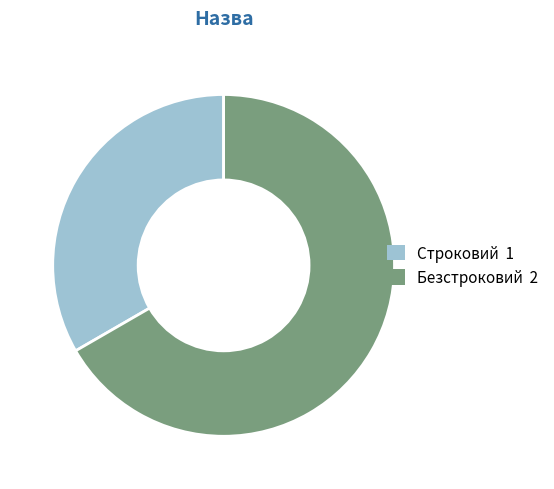

Count the number of slices in the pie.

2